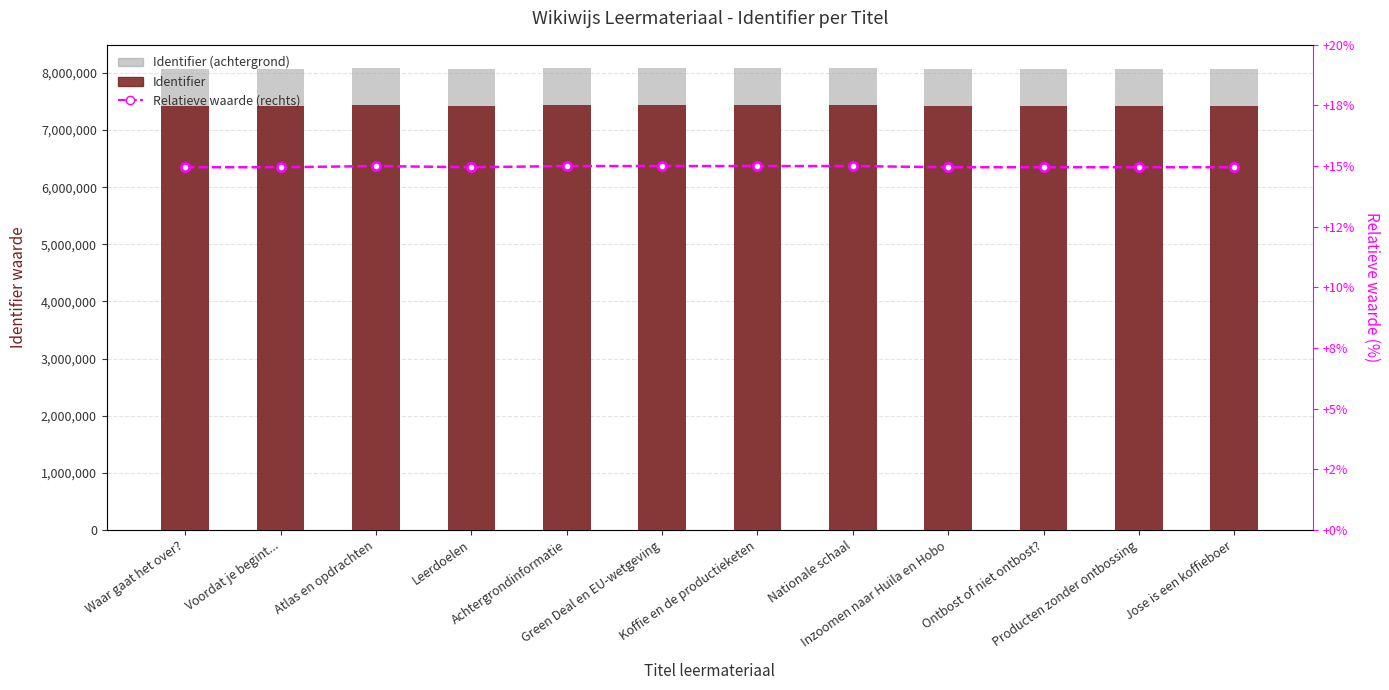

Reading left to right, list all the values displayed in this chart.

Identifier (achtergrond): Waar gaat het over?=8064048.0	Voordat je begint...=8064050.0	Atlas en opdrachten=8089375.0	Leerdoelen=8064053.0	Achtergrondinformatie=8089576.0	Green Deal en EU-wetgeving=8089577.0	Koffie en de productieketen=8089578.0	Nationale schaal=8089579.0	Inzoomen naar Huila en Hobo=8064060.0	Ontbost of niet ontbost?=8064062.0	Producten zonder ontbossing=8064064.0	Jose is een koffieboer=8064065.0
Identifier: Waar gaat het over?=7418924.2	Voordat je begint...=7418926.0	Atlas en opdrachten=7442225.0	Leerdoelen=7418928.8	Achtergrondinformatie=7442409.9	Green Deal en EU-wetgeving=7442410.8	Koffie en de productieketen=7442411.8	Nationale schaal=7442412.7	Inzoomen naar Huila en Hobo=7418935.2	Ontbost of niet ontbost?=7418937.0	Producten zonder ontbossing=7418938.9	Jose is een koffieboer=7418939.8
Relatieve waarde (rechts): Waar gaat het over?=15.0	Voordat je begint...=15.0	Atlas en opdrachten=15.0	Leerdoelen=15.0	Achtergrondinformatie=15.0	Green Deal en EU-wetgeving=15.0	Koffie en de productieketen=15.0	Nationale schaal=15.0	Inzoomen naar Huila en Hobo=15.0	Ontbost of niet ontbost?=15.0	Producten zonder ontbossing=15.0	Jose is een koffieboer=15.0